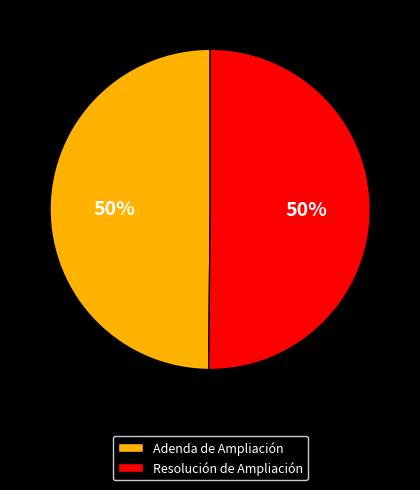

Do Adenda de Ampliación and Resolución de Ampliación together represent more than half of the pie?

Yes